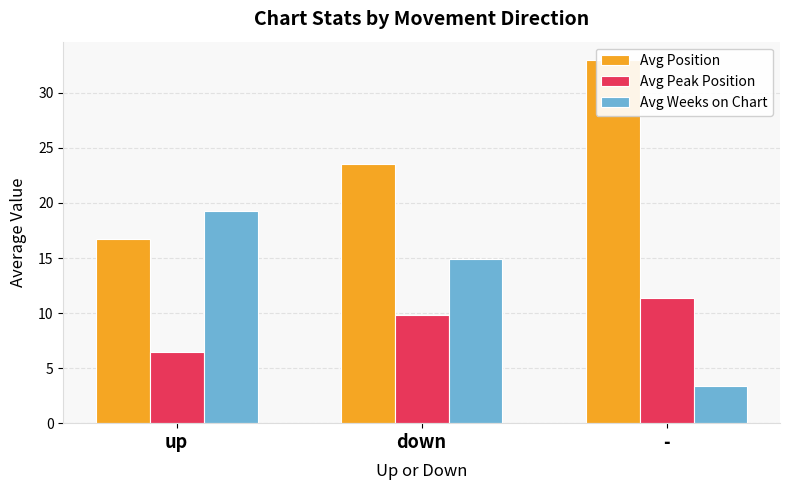

What position from the right is up?

3